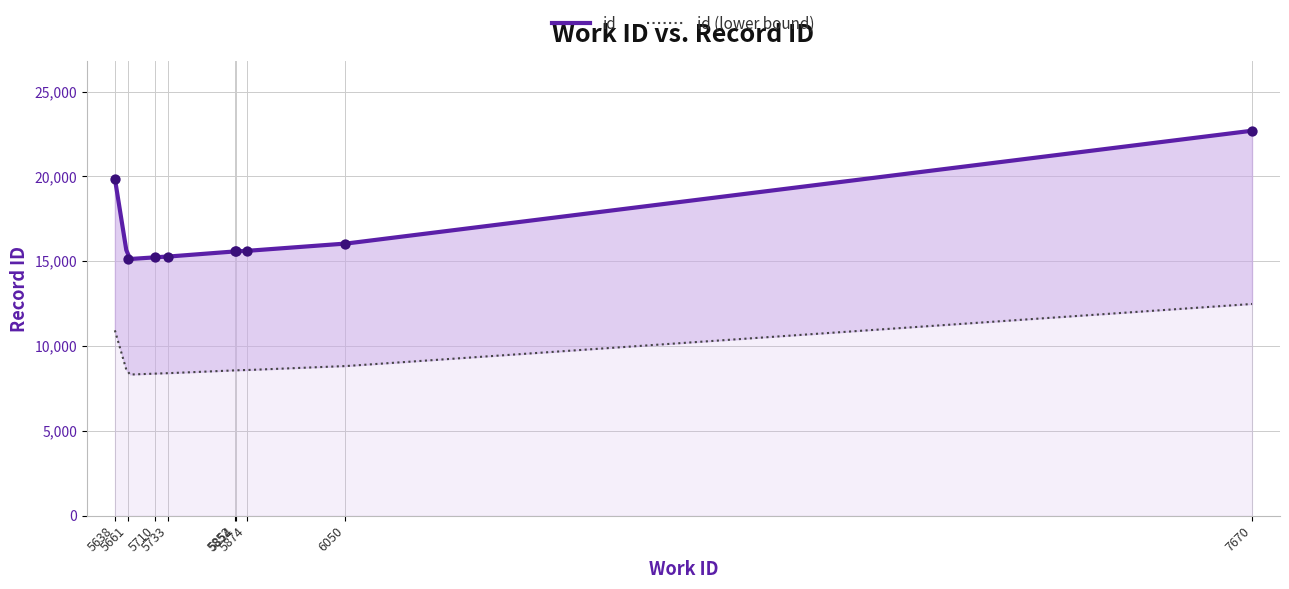

What is the change in value from 5852 to 5874?

+30